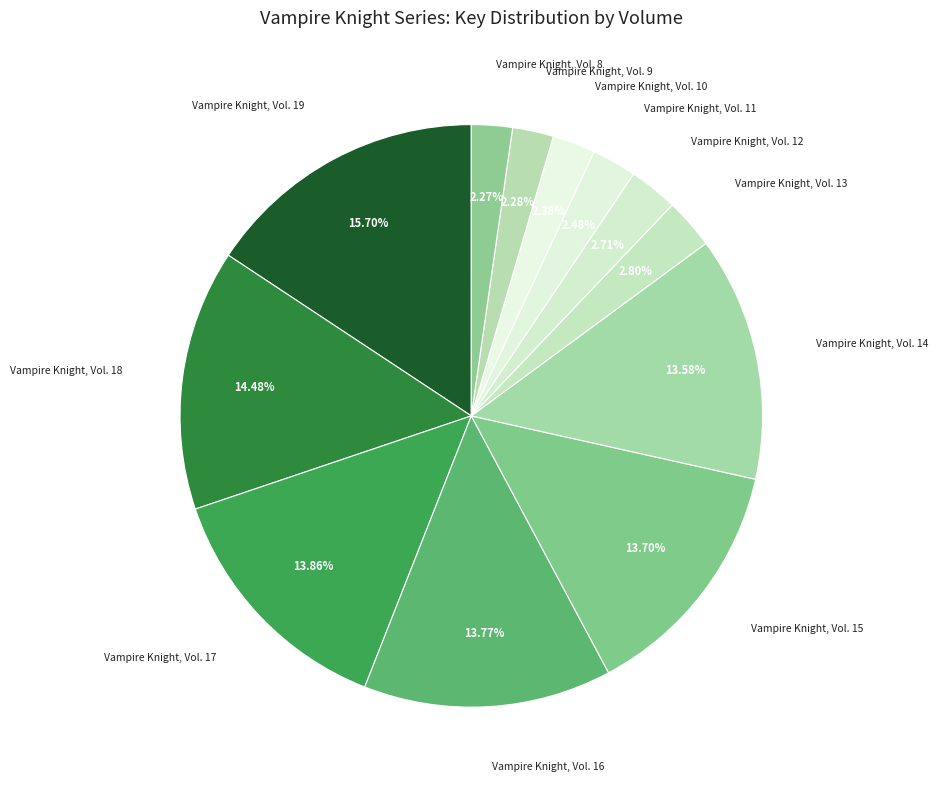

Does Vampire Knight, Vol. 14 account for over 50% of the chart?

No